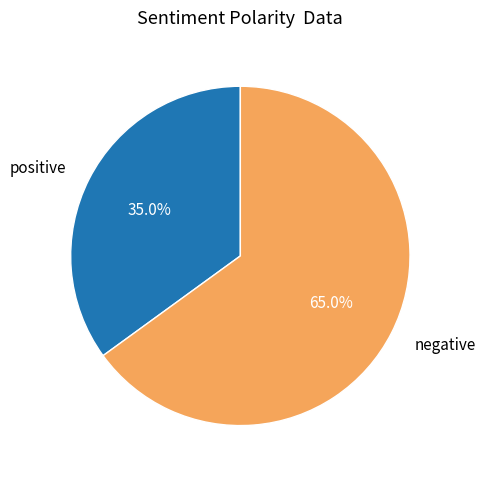

Which slice represents more than half of the pie?

negative